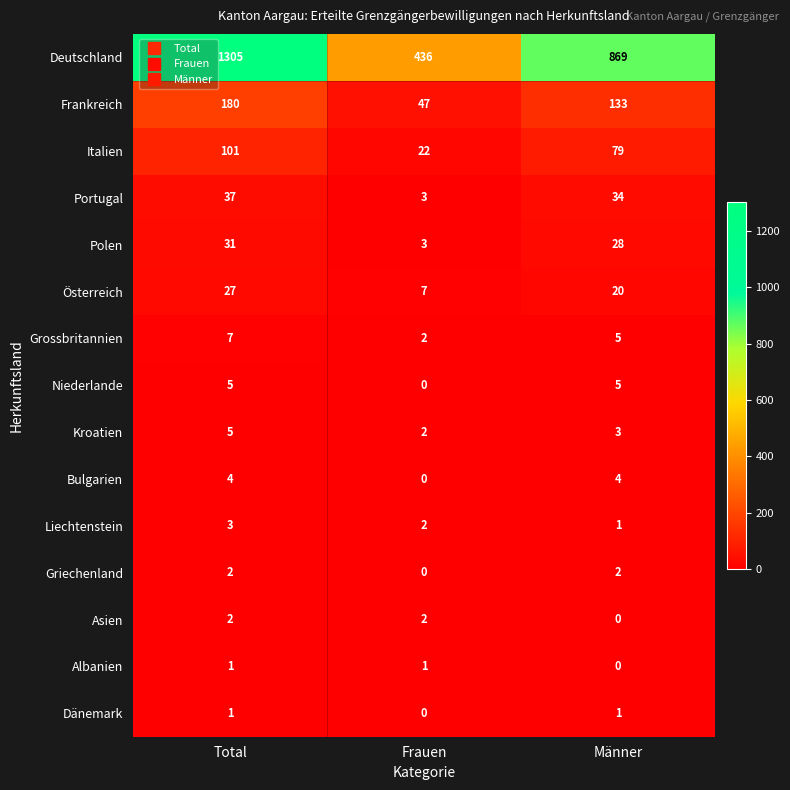

At which category is the sum across all series the highest?

Total